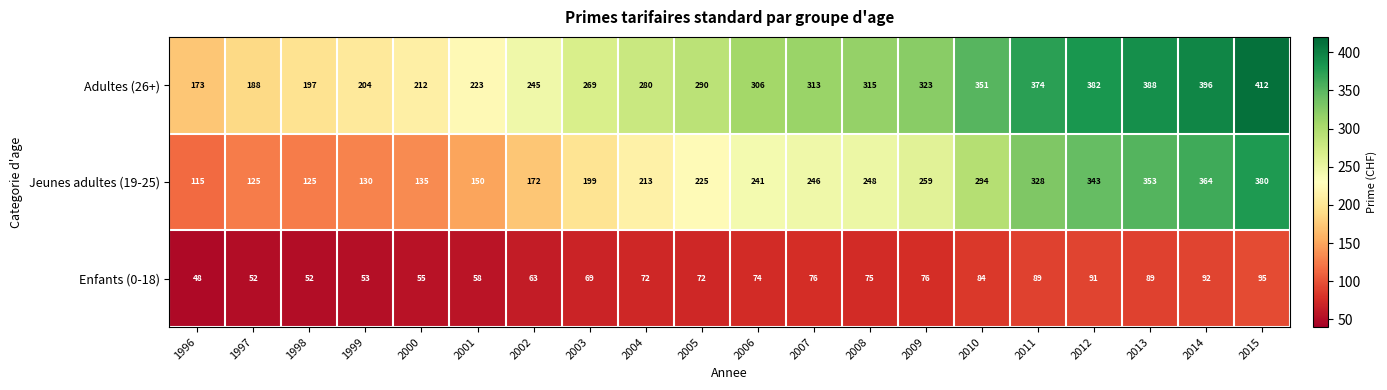

Rank the series at 2002 from lowest to highest value.

Enfants (0-18), Jeunes adultes (19-25), Adultes (26+)